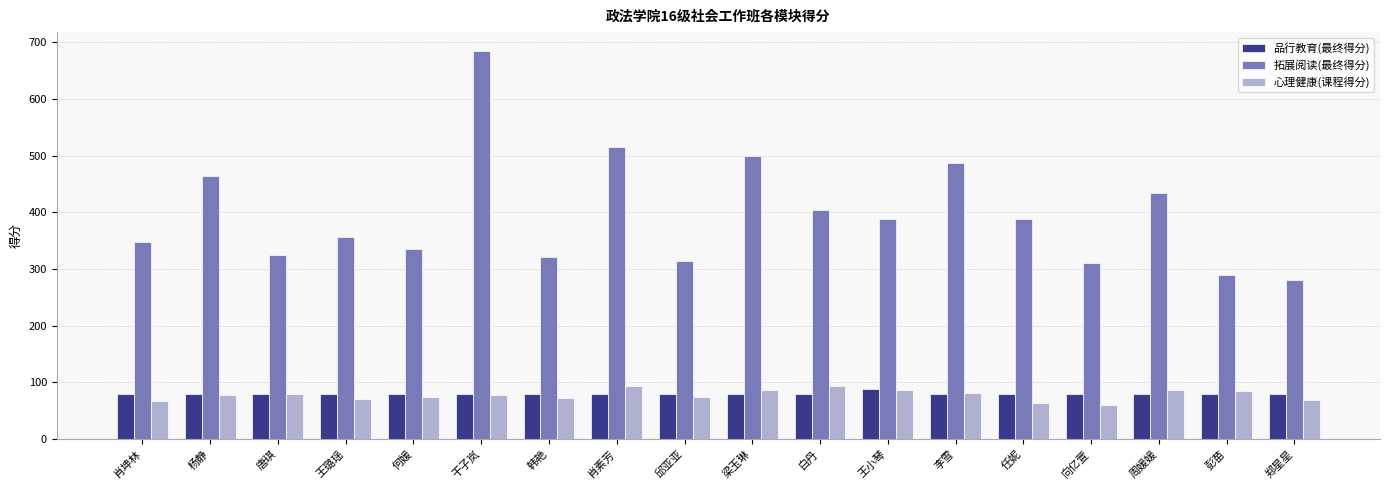

True or false: 心理健康(课程得分) has a value of 52 at 何媛.

False